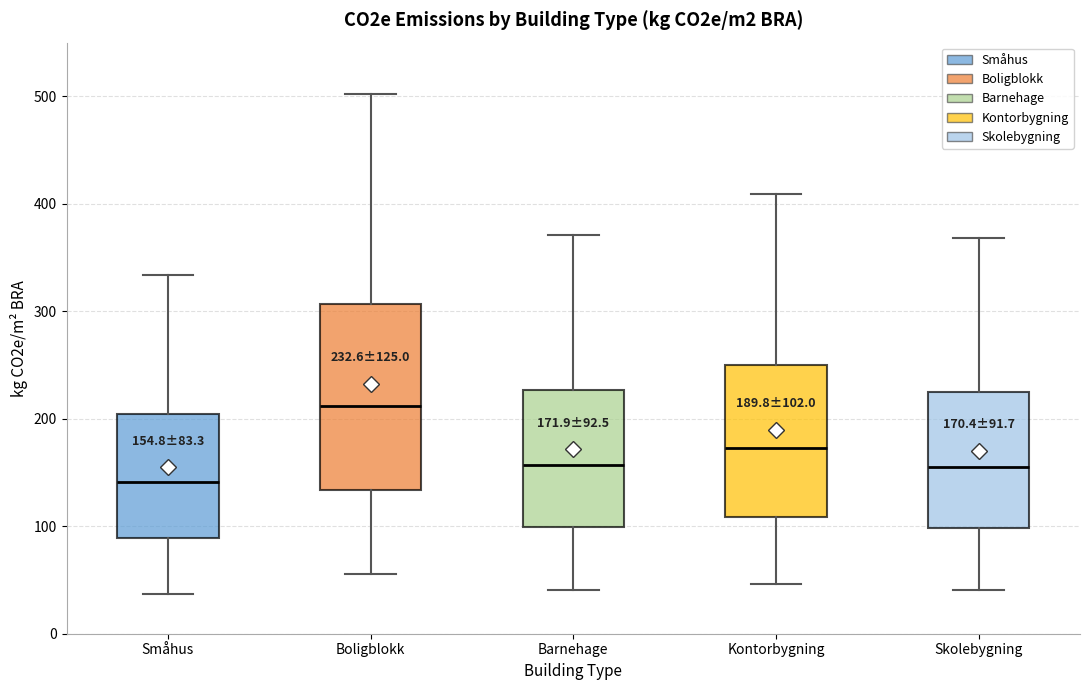

Which box's median line is the highest?

Boligblokk